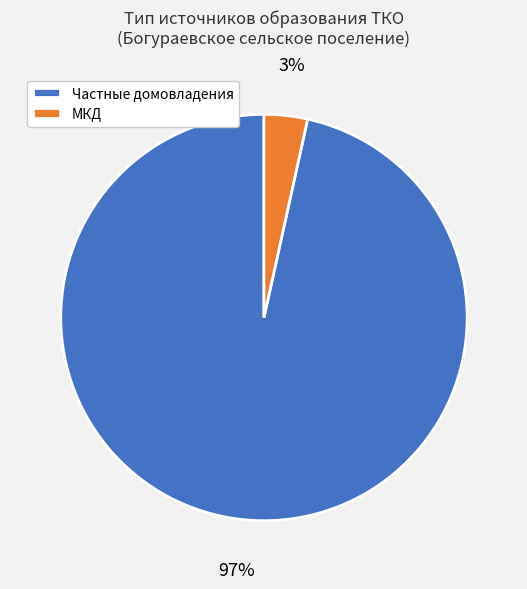

Rank the categories by value from highest to lowest.

Частные домовладения, МКД